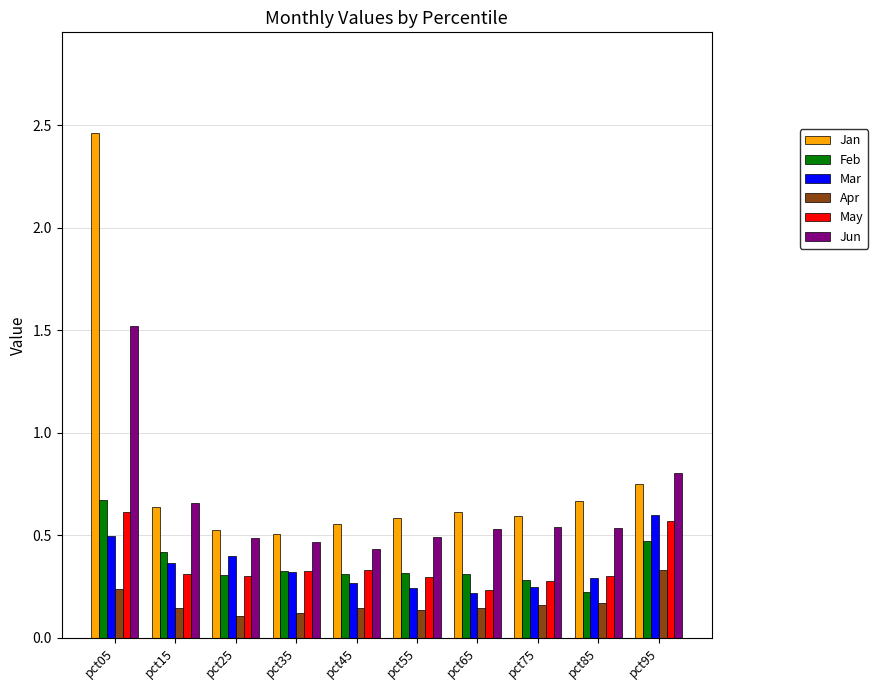

The value of Jun at pct75 is 0.3. True or false?

False